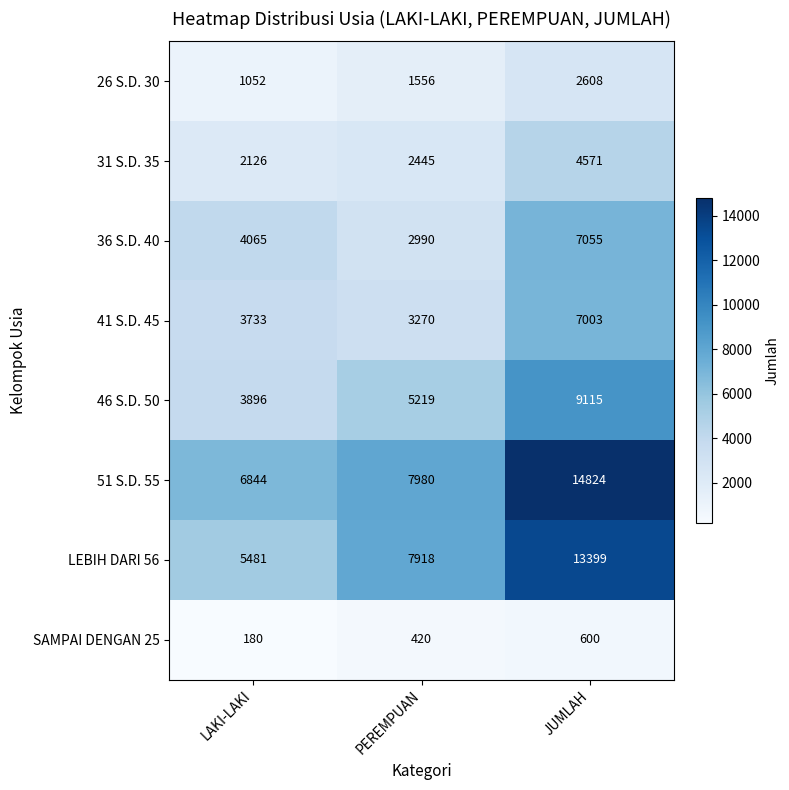

Reading left to right, transcribe all the data shown in this chart.

26 S.D. 30: LAKI-LAKI=1052	PEREMPUAN=1556	JUMLAH=2608
31 S.D. 35: LAKI-LAKI=2126	PEREMPUAN=2445	JUMLAH=4571
36 S.D. 40: LAKI-LAKI=4065	PEREMPUAN=2990	JUMLAH=7055
41 S.D. 45: LAKI-LAKI=3733	PEREMPUAN=3270	JUMLAH=7003
46 S.D. 50: LAKI-LAKI=3896	PEREMPUAN=5219	JUMLAH=9115
51 S.D. 55: LAKI-LAKI=6844	PEREMPUAN=7980	JUMLAH=14824
LEBIH DARI 56: LAKI-LAKI=5481	PEREMPUAN=7918	JUMLAH=13399
SAMPAI DENGAN 25: LAKI-LAKI=180	PEREMPUAN=420	JUMLAH=600